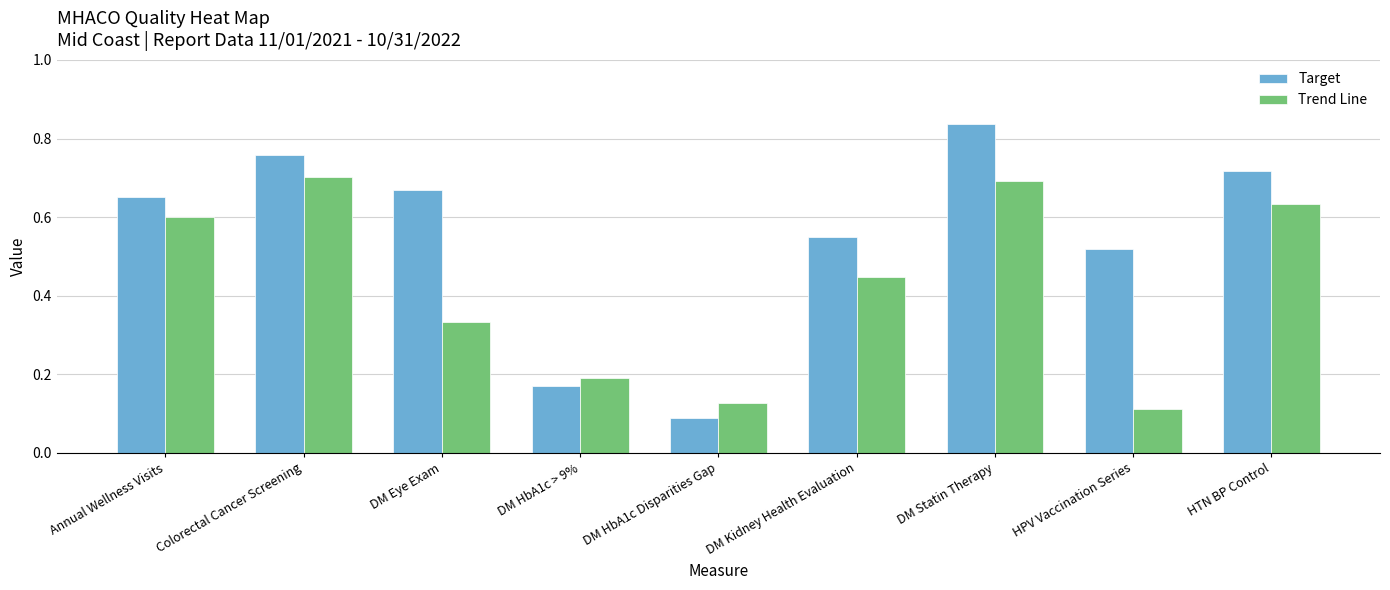

At which category is the sum across all series the highest?

DM Statin Therapy